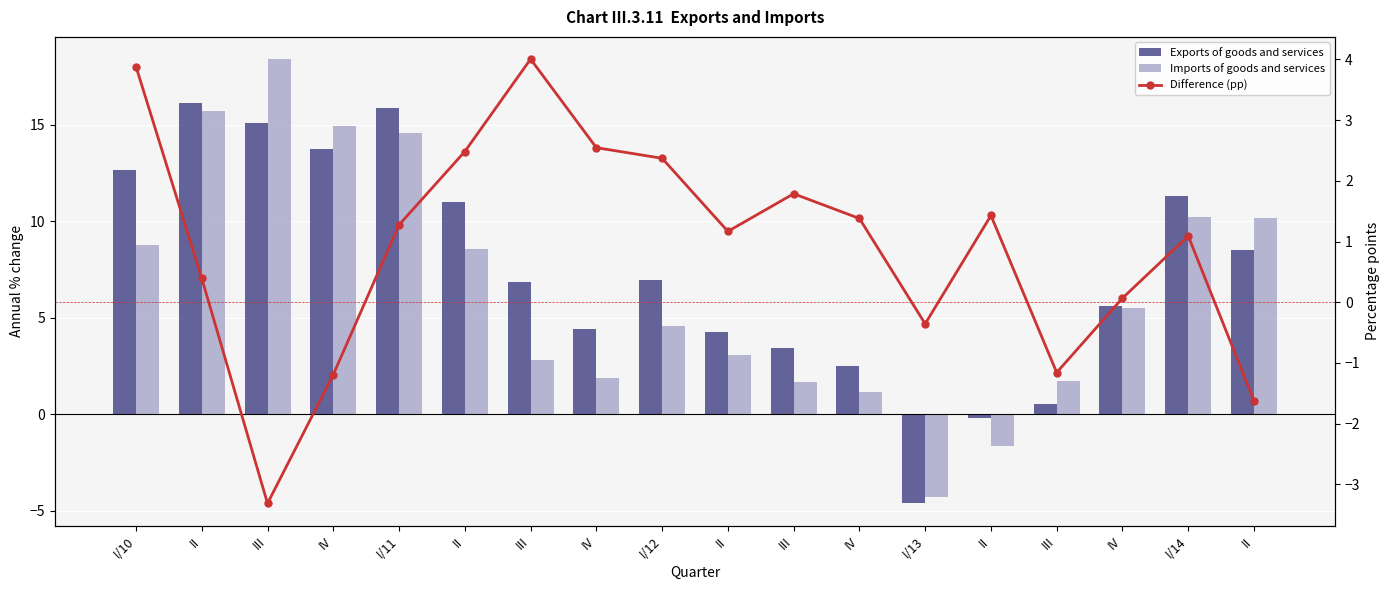

What is the sum of the Difference (pp) values at IV and I/10?

6.4